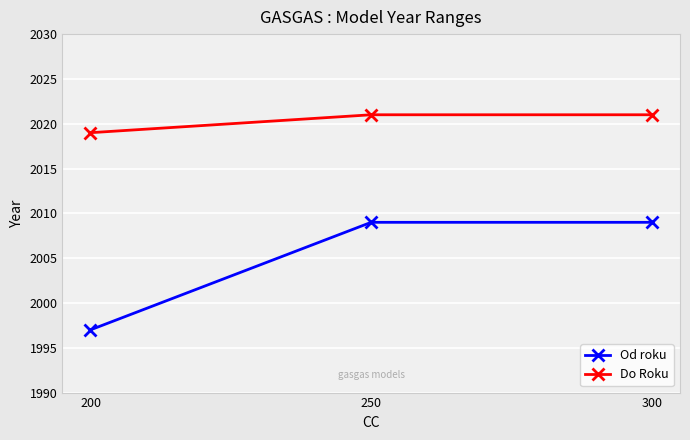

List the series in order of their peak value, lowest first.

Od roku, Do Roku